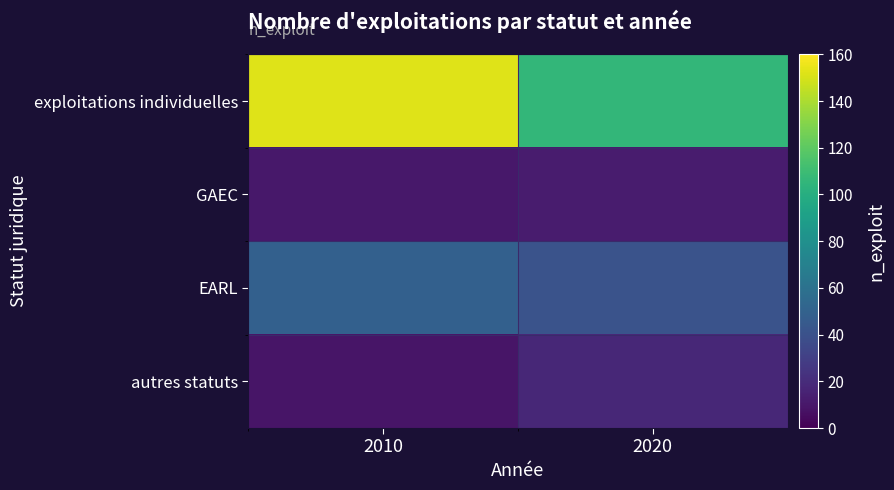

Reading left to right, extract all data points from this chart.

exploitations individuelles: 2010=152	2020=106
GAEC: 2010=10	2020=12
EARL: 2010=49	2020=41
autres statuts: 2010=9	2020=18